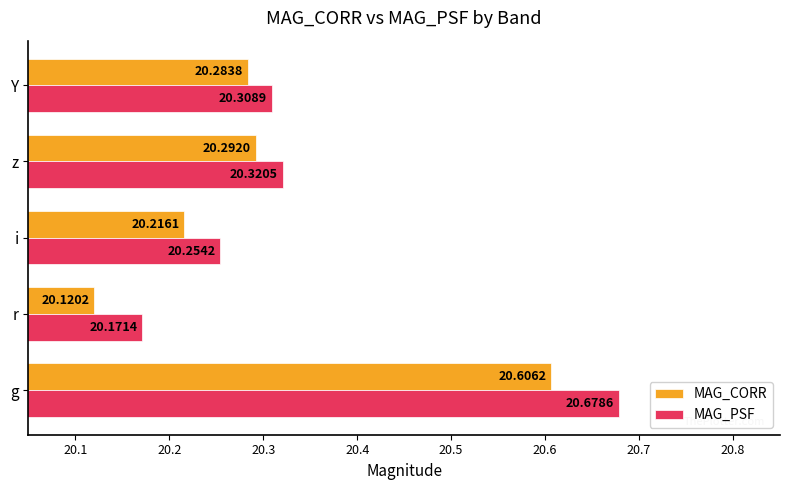

Which label corresponds to the smallest value in the chart?

r